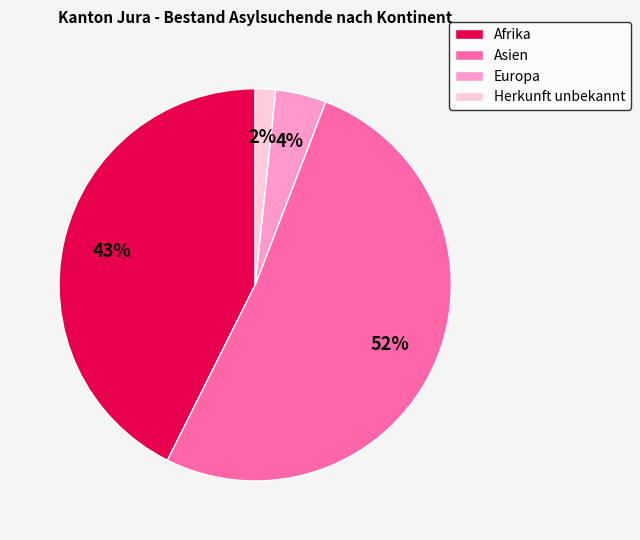

To the nearest percent, what is the average slice percentage?

25%